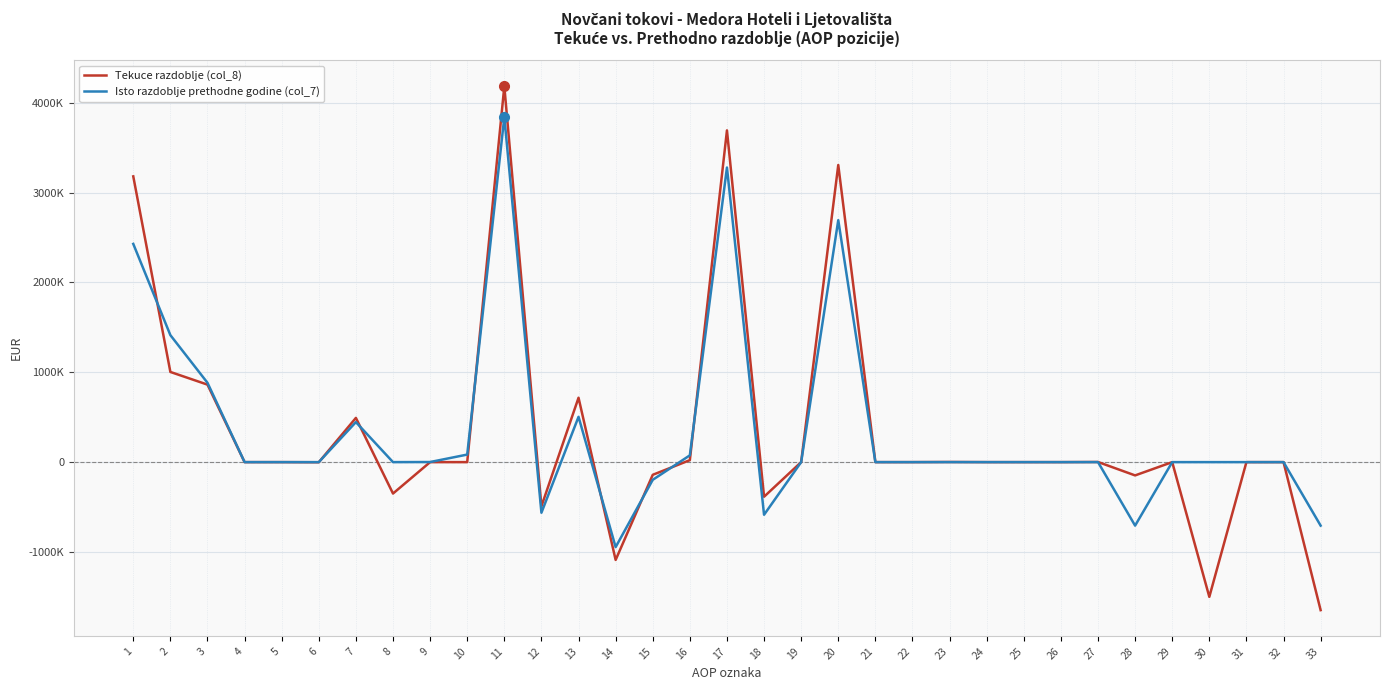

What is the difference between the maximum and second lowest values in the Tekuce razdoblje (col_8) series?

5684911